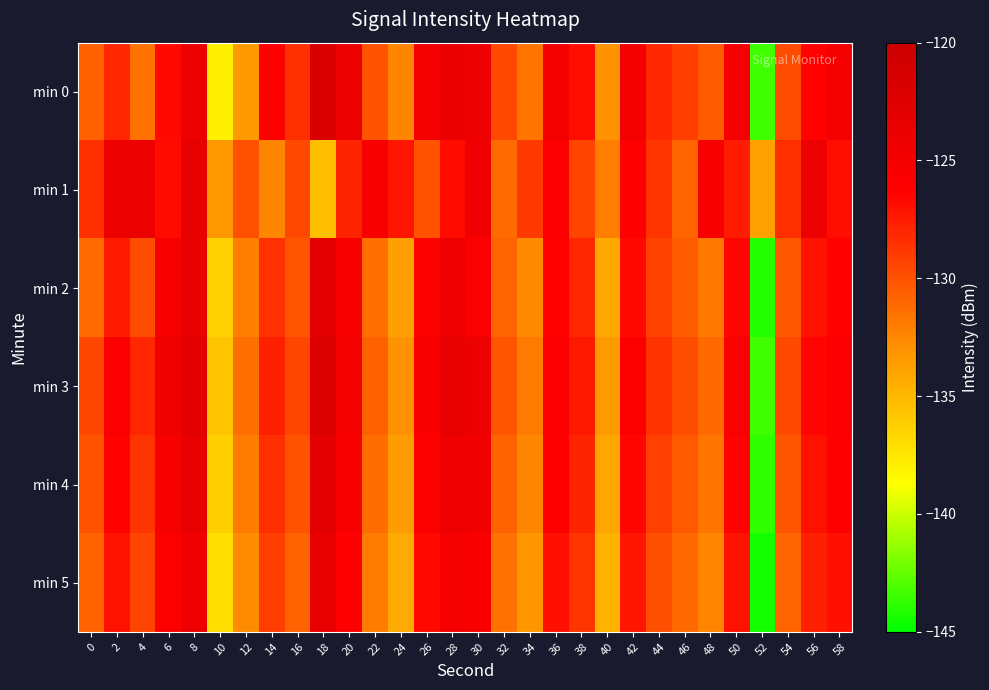

Which label corresponds to the largest value in the chart?

18